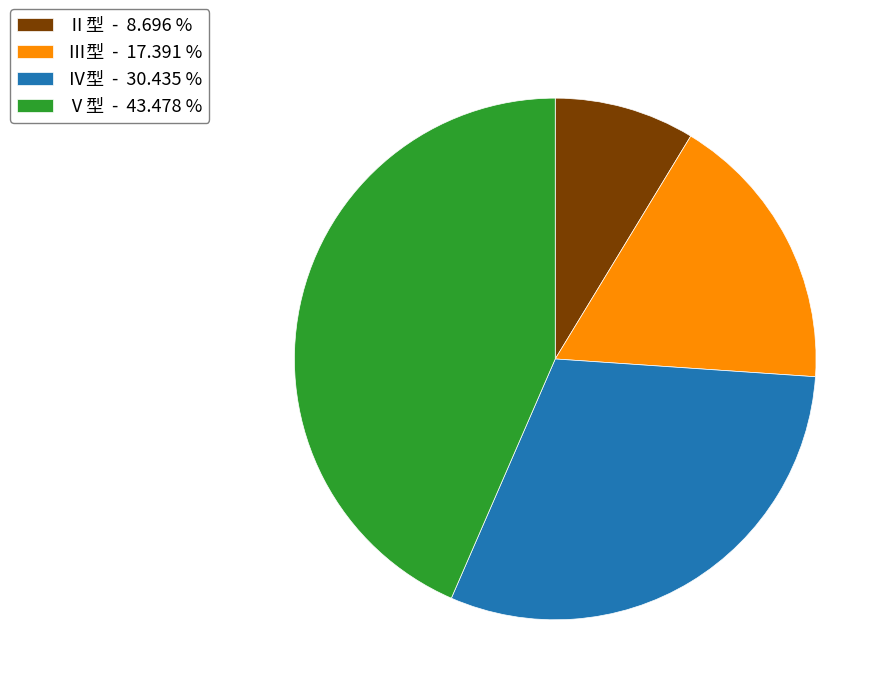

Which category has the biggest portion of the pie?

Ⅴ型